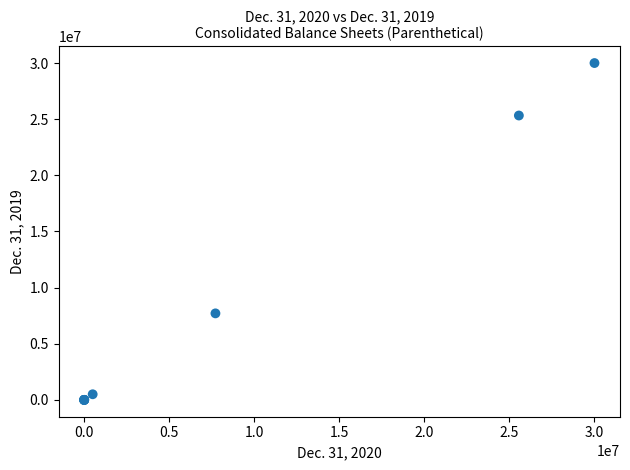

What Y value in the scatter plot is closest to 15000000?

7705000.0